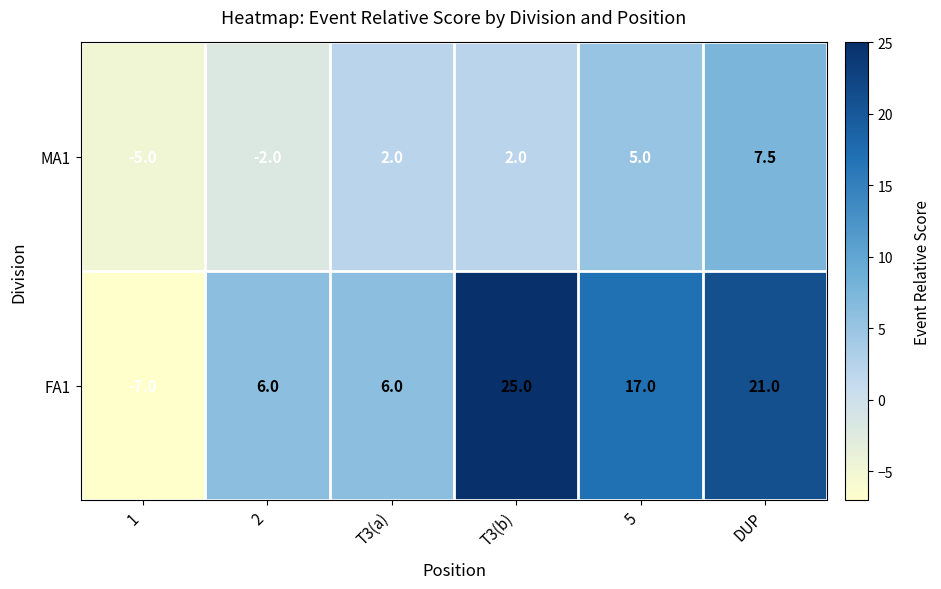

How many values in FA1 are above zero?

5